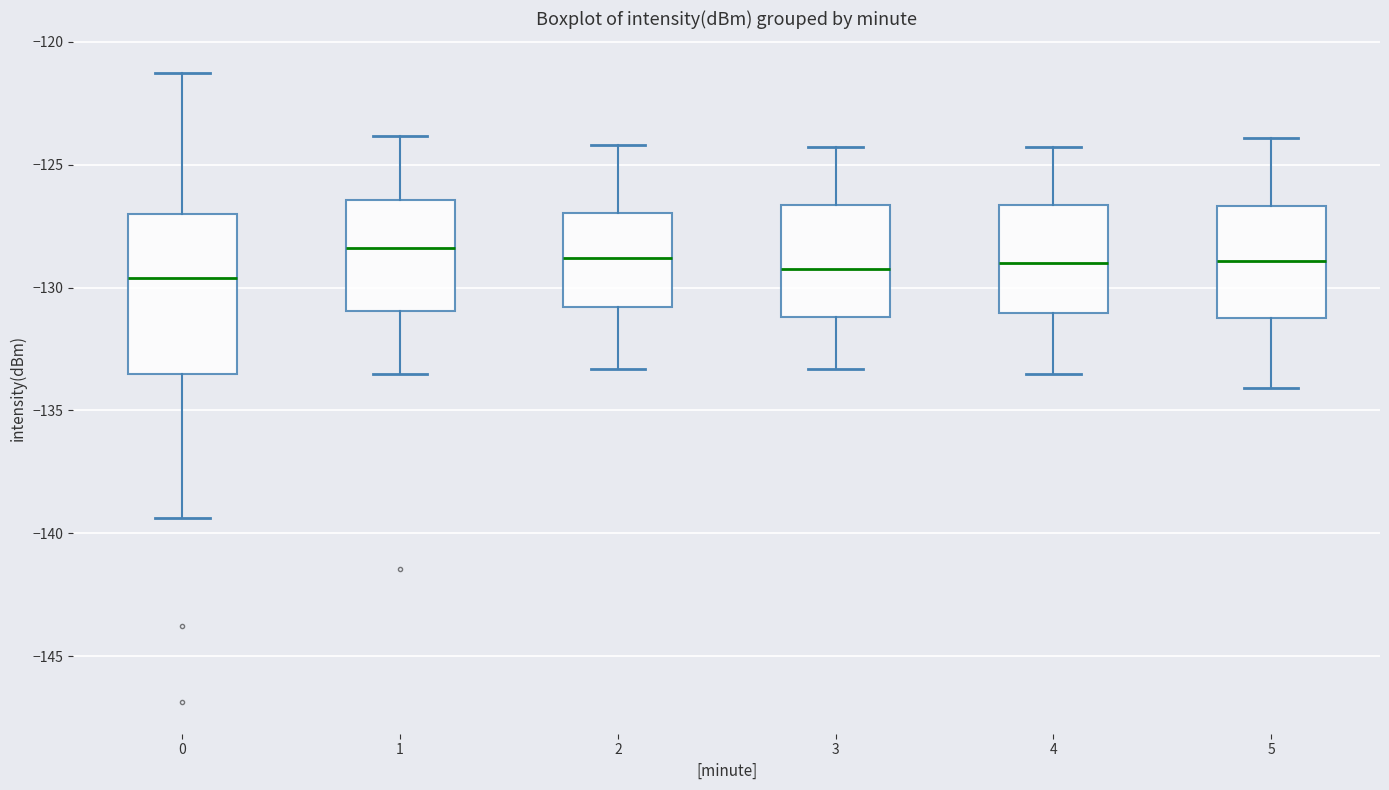

Which box is the tallest, from its lower edge to its upper edge?

0